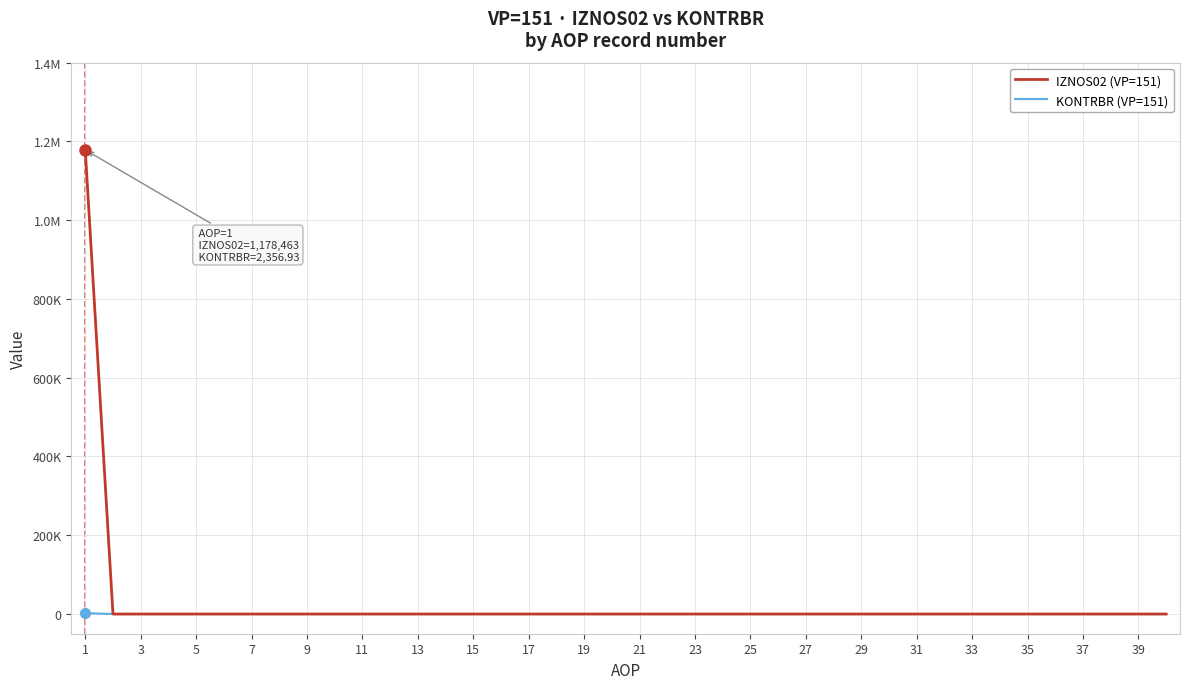

Reading left to right, list all the values displayed in this chart.

IZNOS02 (VP=151): 1178463.0	0.0	0.0	0.0	0.0	0.0	0.0	0.0	0.0	0.0	0.0	0.0	0.0	0.0	0.0	0.0	0.0	0.0	0.0	0.0	0.0	0.0	0.0	0.0	0.0	0.0	0.0	0.0	0.0	0.0	0.0	0.0	0.0	0.0	0.0	0.0	0.0	0.0	0.0	0.0
KONTRBR (VP=151): 2356.9	0.0	0.0	0.0	0.0	0.0	0.0	0.0	0.0	0.0	0.0	0.0	0.0	0.0	0.0	0.0	0.0	0.0	0.0	0.0	0.0	0.0	0.0	0.0	0.0	0.0	0.0	0.0	0.0	0.0	0.0	0.0	0.0	0.0	0.0	0.0	0.0	0.0	0.0	0.0